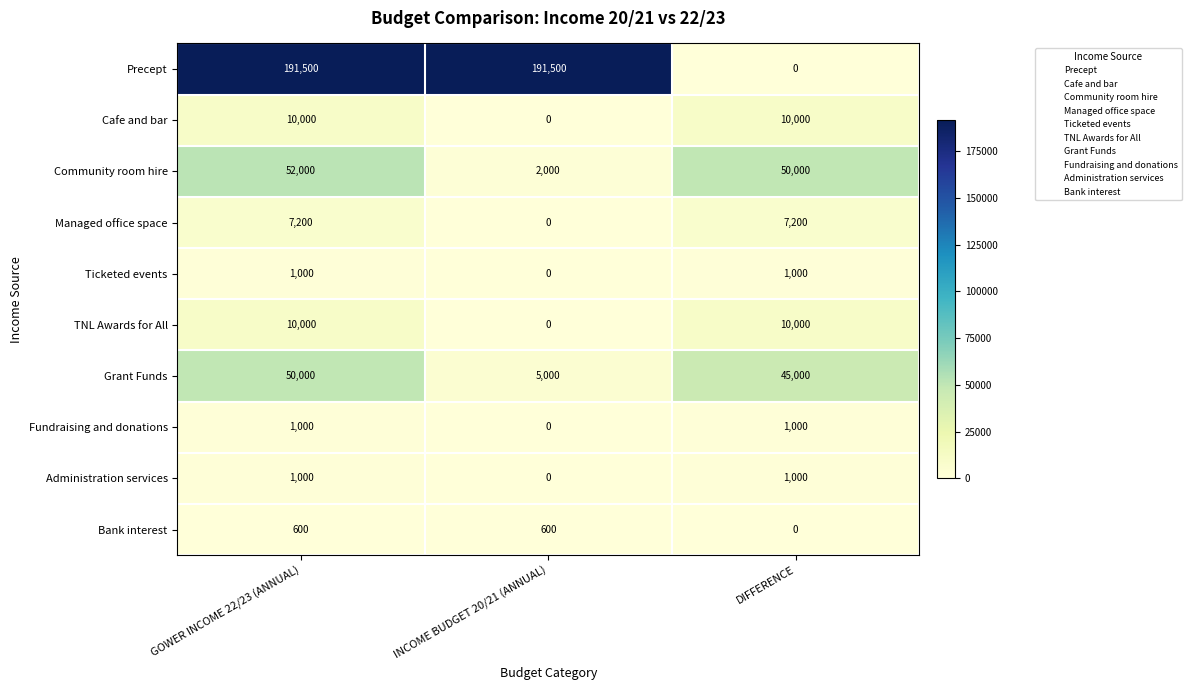

The value of Ticketed events at DIFFERENCE is 1365. True or false?

False